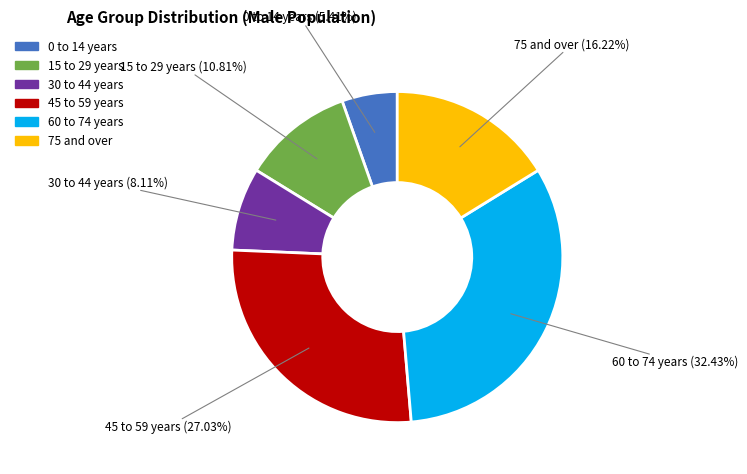

What is the largest slice in the pie chart?

60 to 74 years